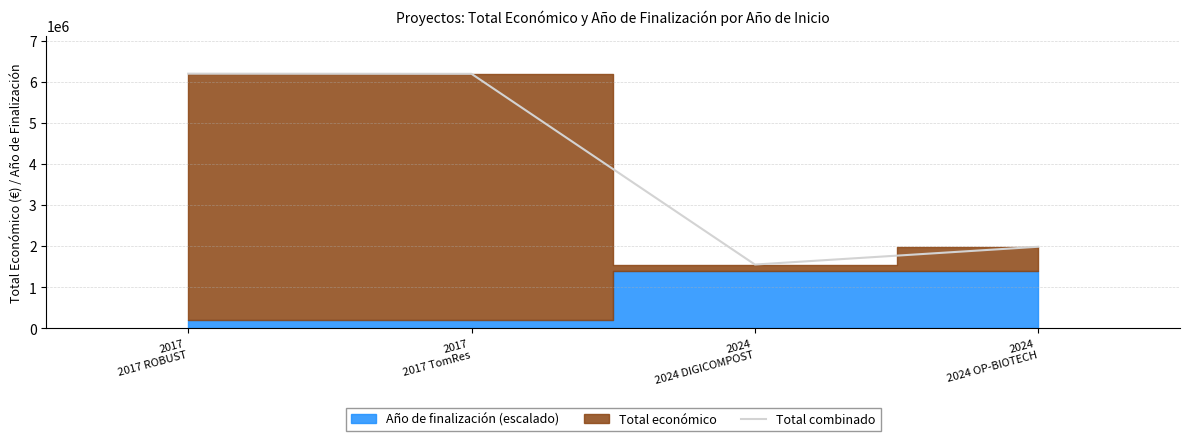

What is the change in value from 2024
2024 DIGICOMPOST to 2024
2024 OP-BIOTECH?

+433223